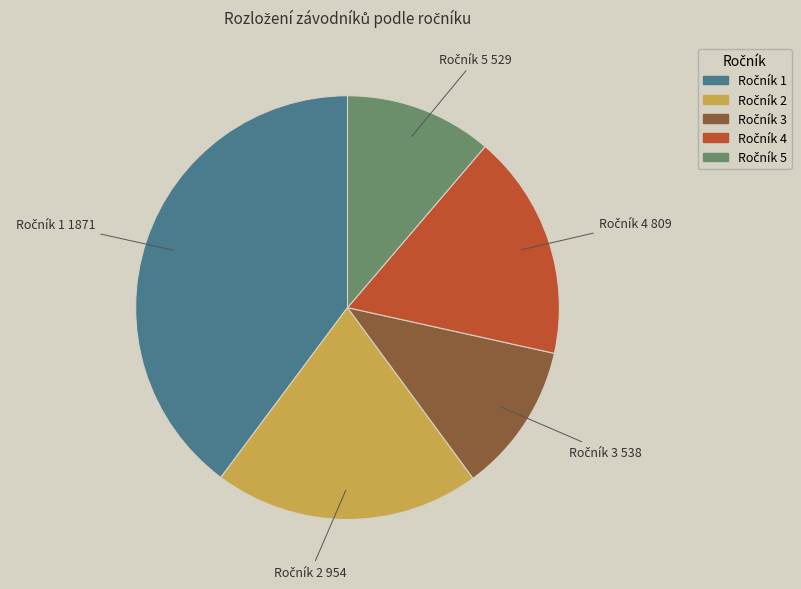

Is there a majority slice in this chart?

No